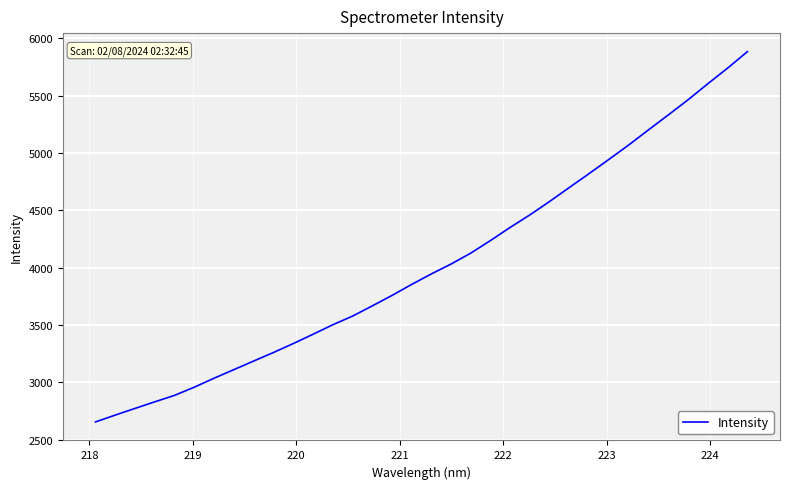

What is the greatest value displayed?

5882.6